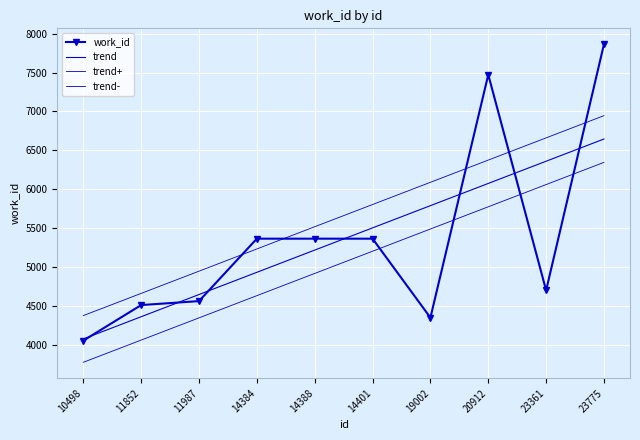

How many times do trend+ and work_id cross each other?

5